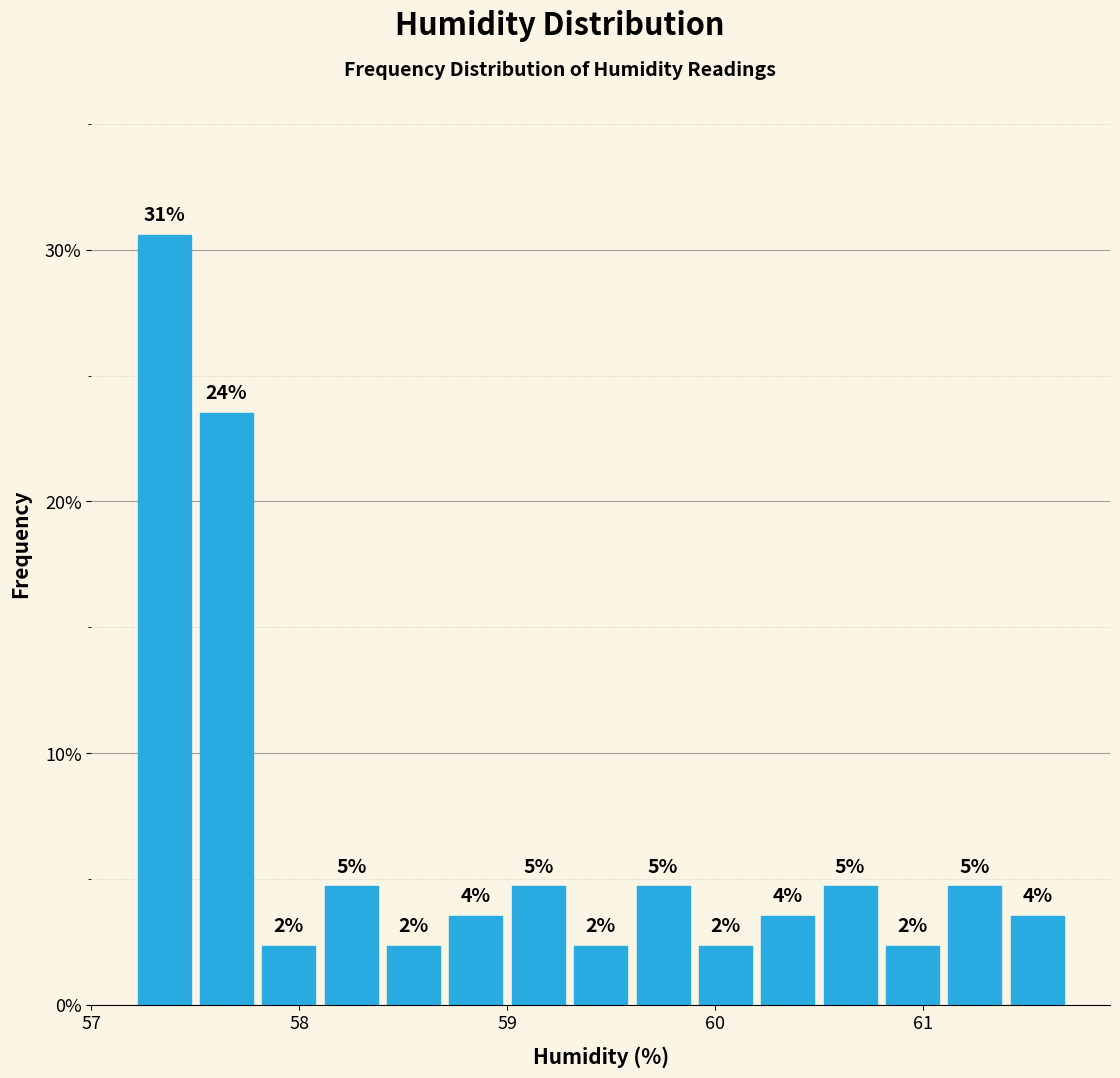

Read against the x-axis, roughly where is the centre of the tallest bar?

57.4